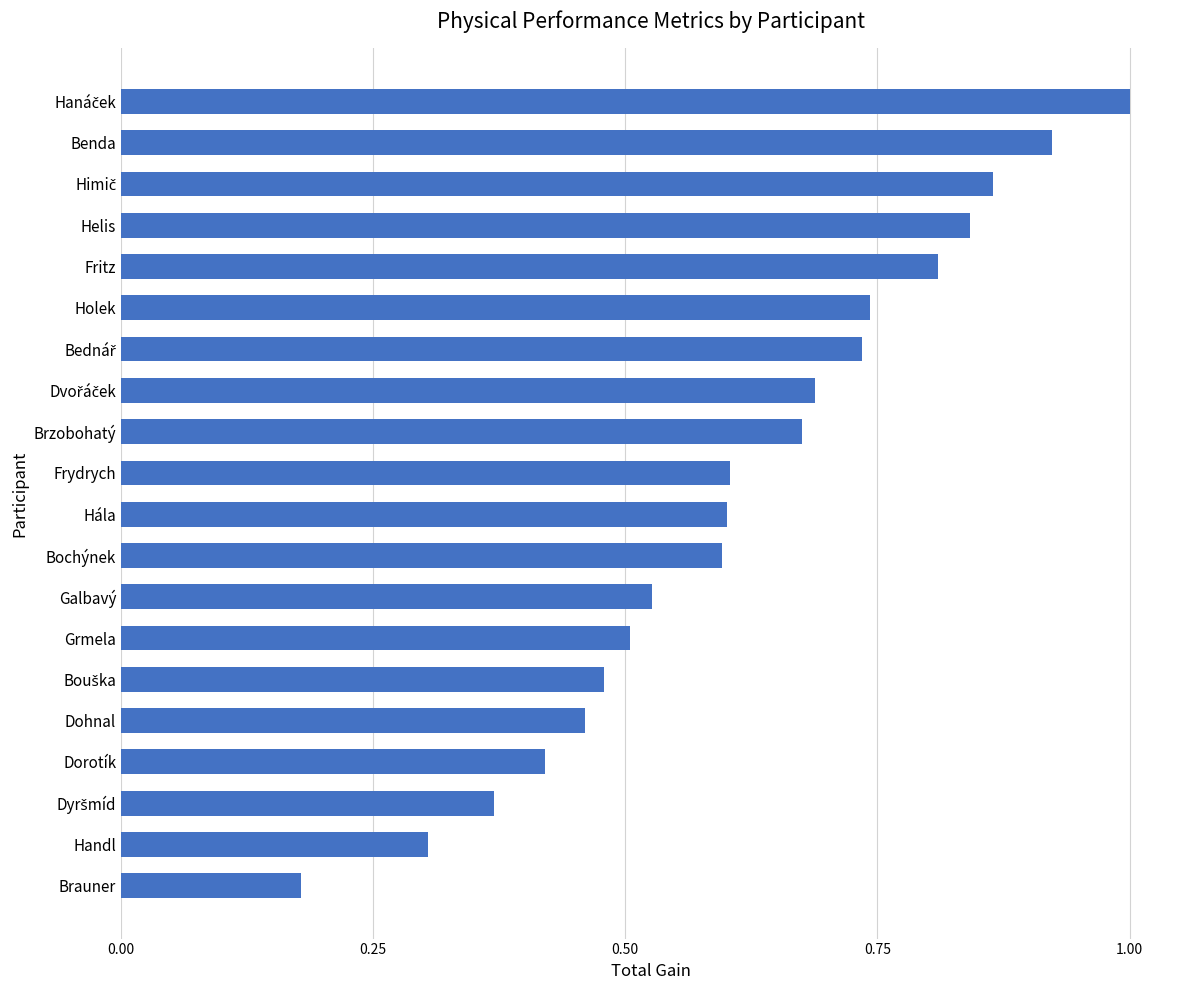

Which category has the lowest value across all series?

Brauner